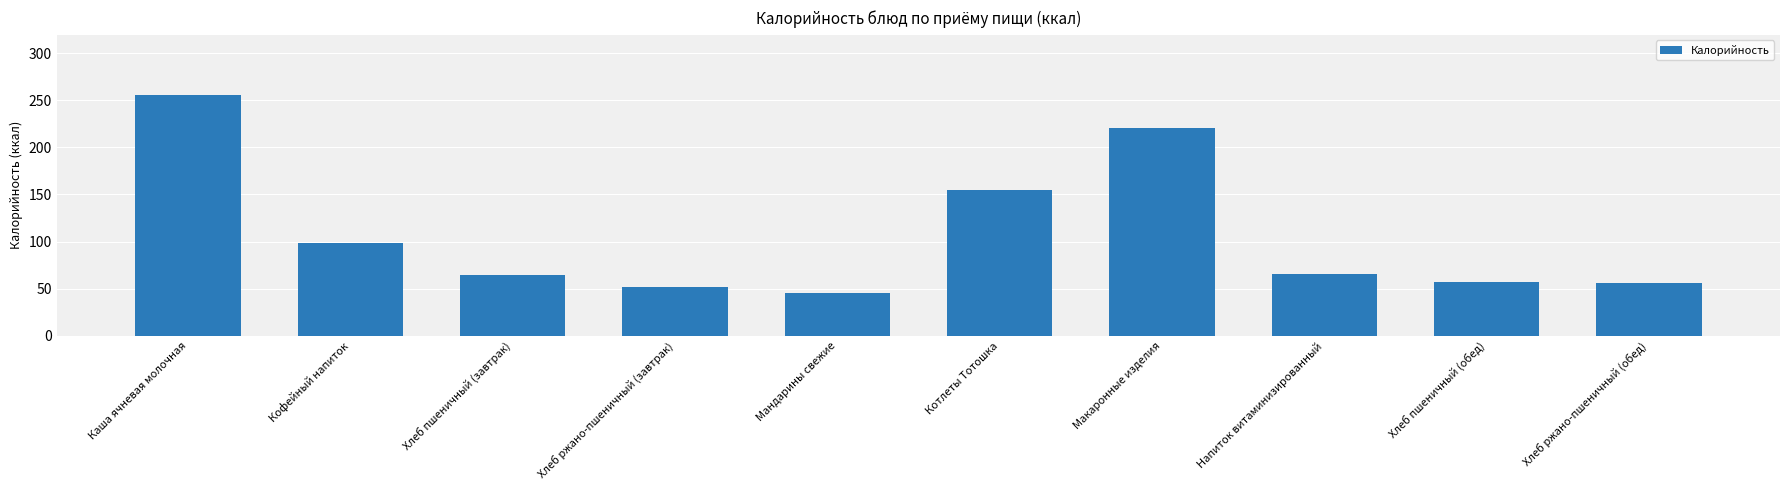

Are the bars horizontal?

No